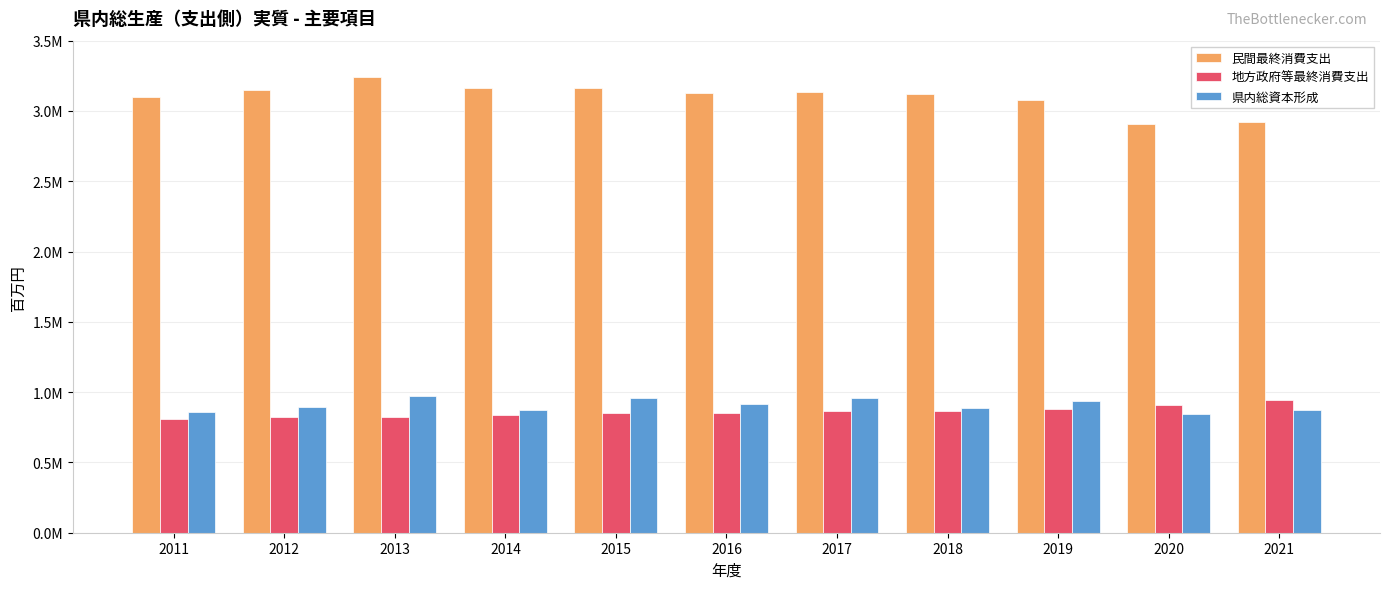

Are the bars grouped side by side (vs. stacked)?

Yes